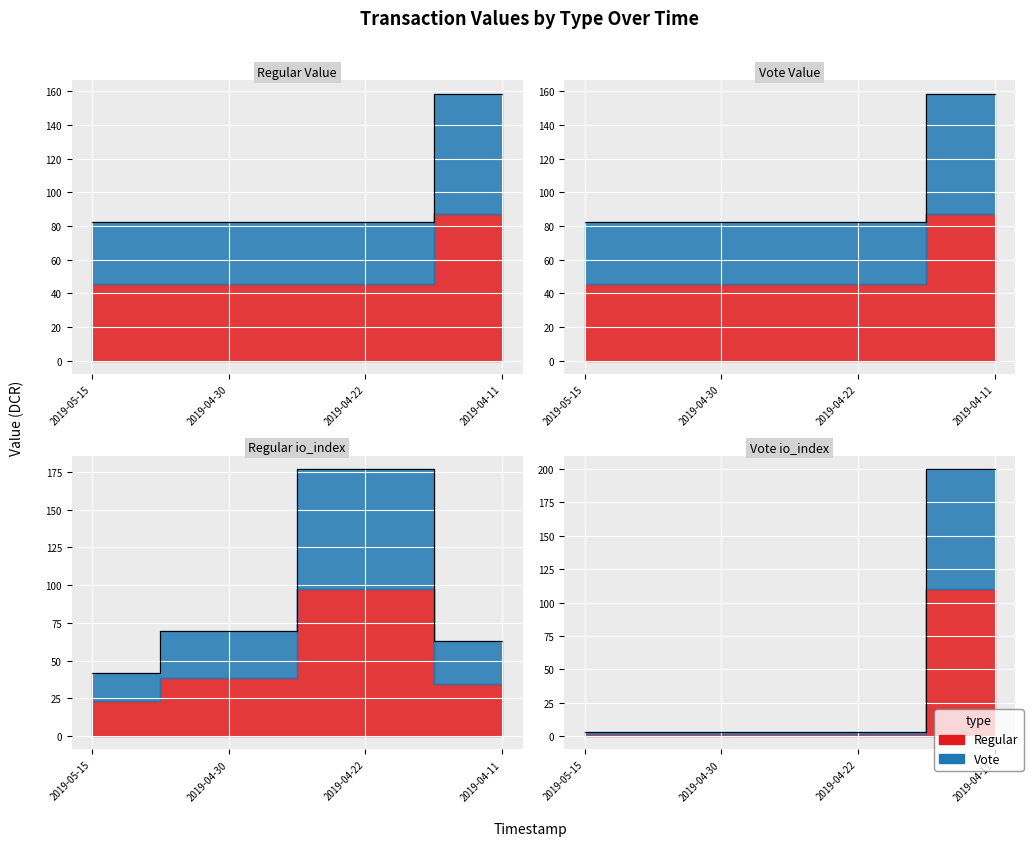

At 2019-04-11, list the series in order from smallest to largest.

Regular, Vote